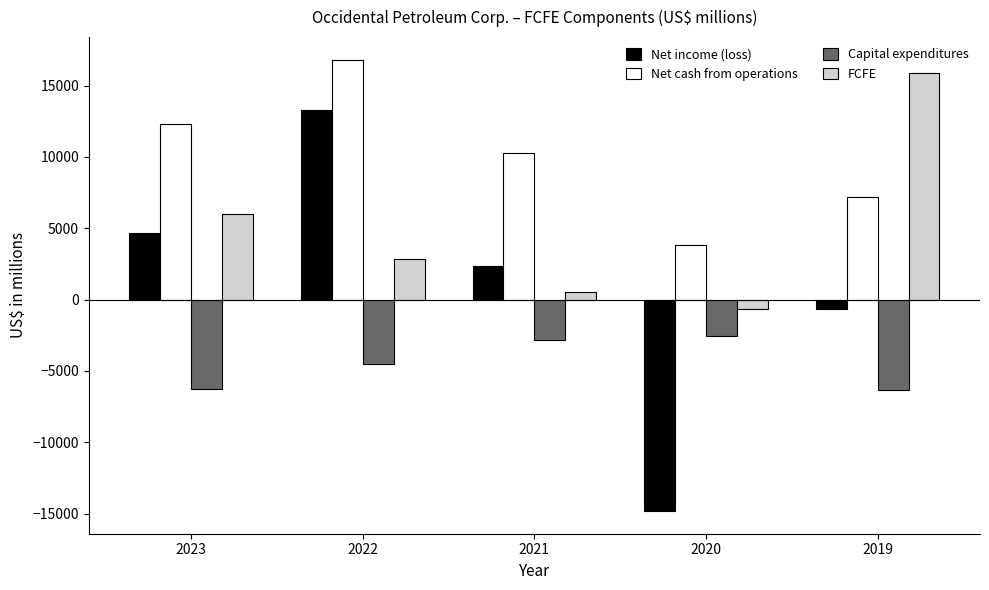

List the series in order of their overall mean, highest first.

Net cash from operations, FCFE, Net income (loss), Capital expenditures